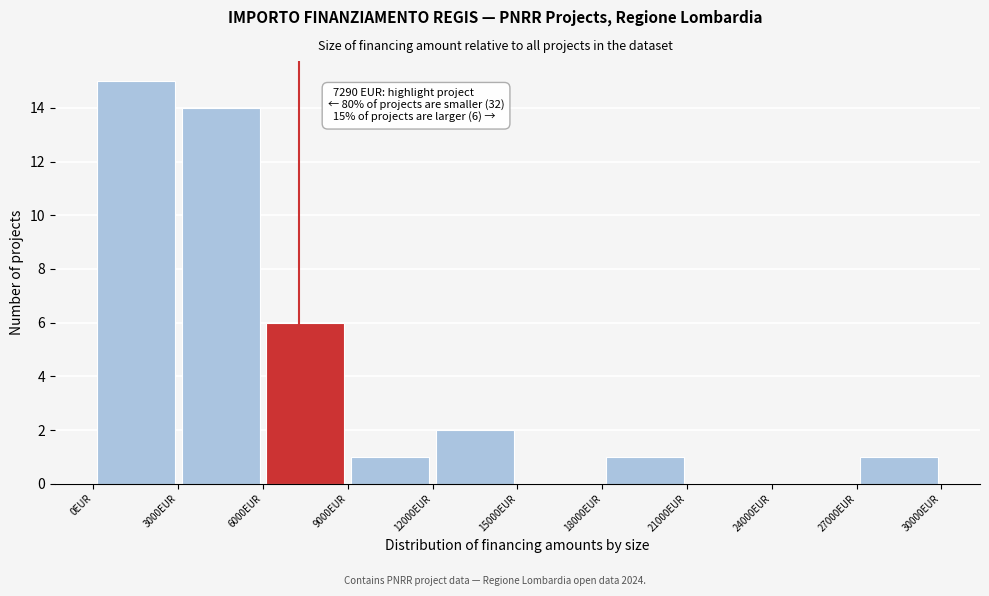

Over which range of the x-axis is the bar tallest?

0 to 3000